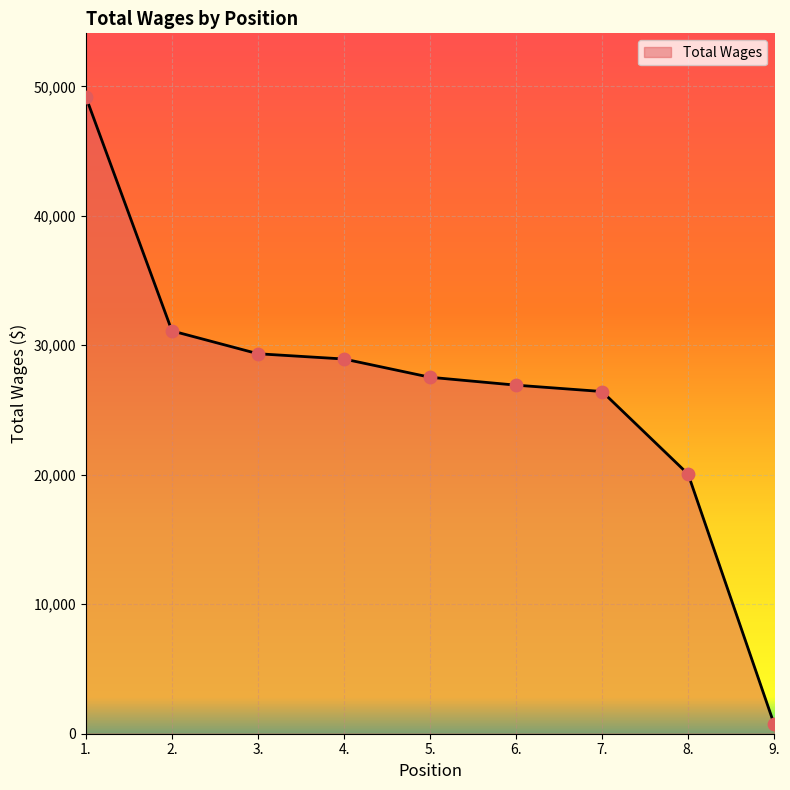

Between 1. and 3., which is larger?

1.